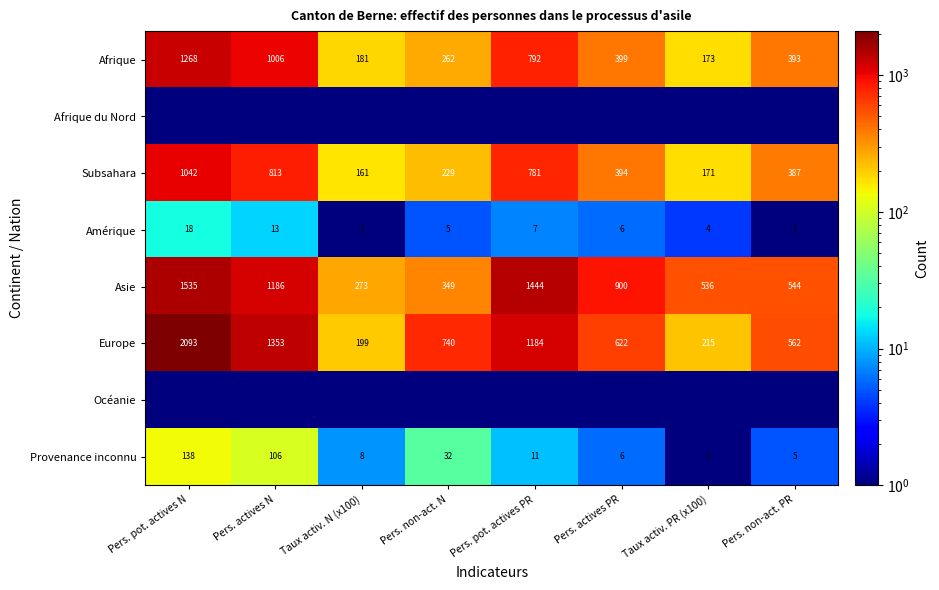

Read the Asie value at Pers. non-act. PR.

544.0